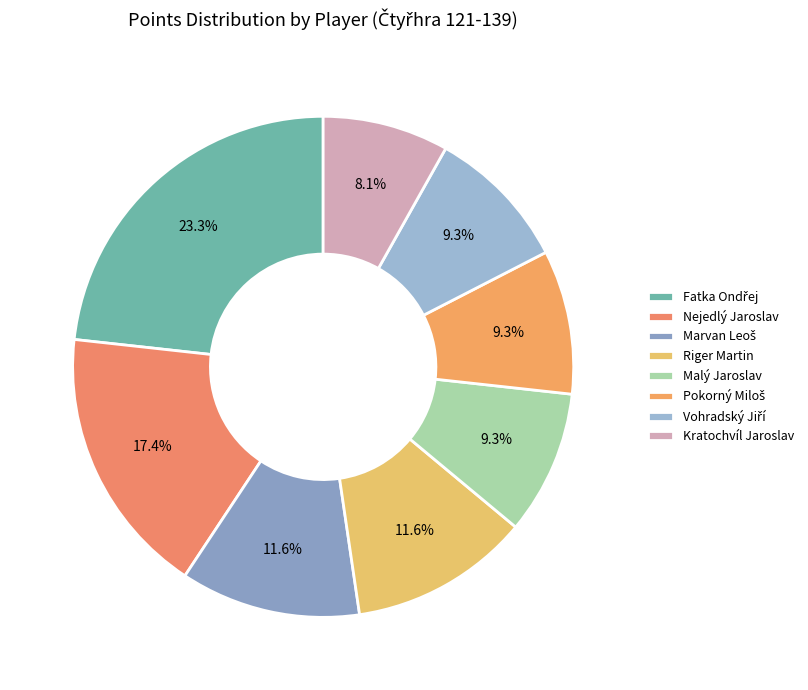

Count the number of slices in the pie.

8